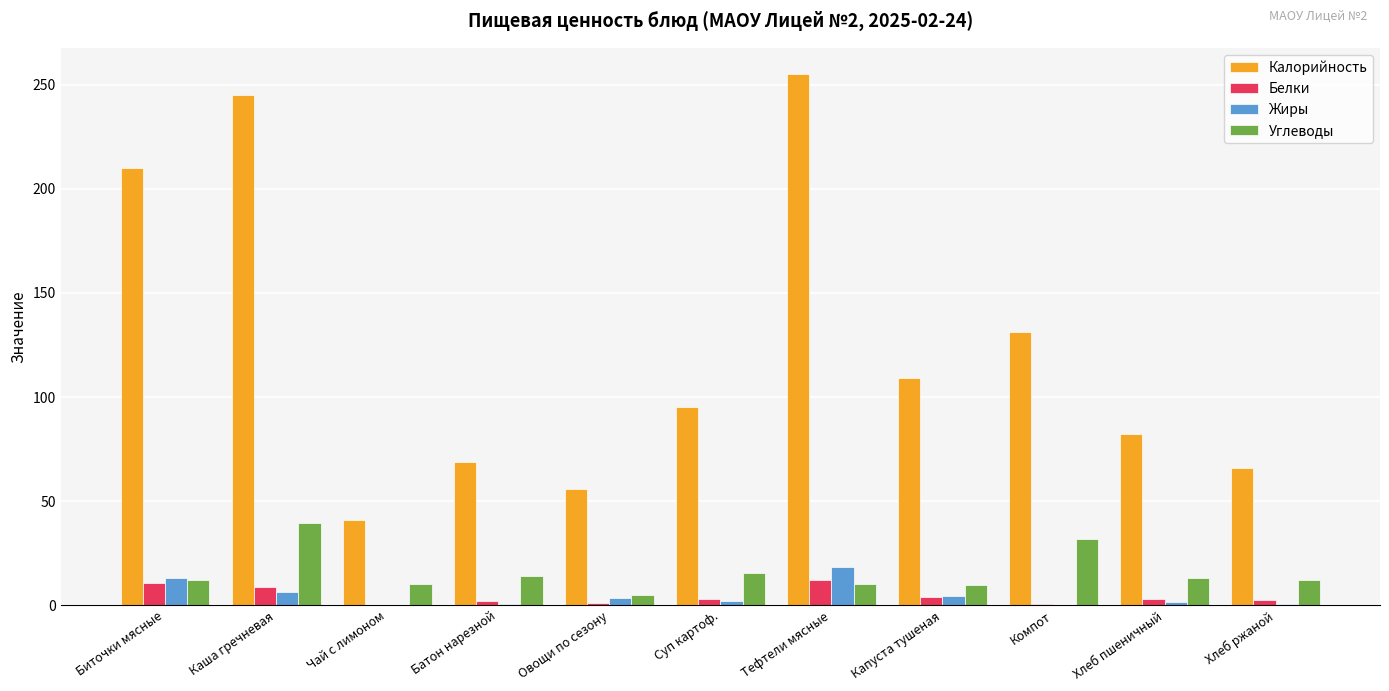

Which series has the largest total across all categories?

Калорийность